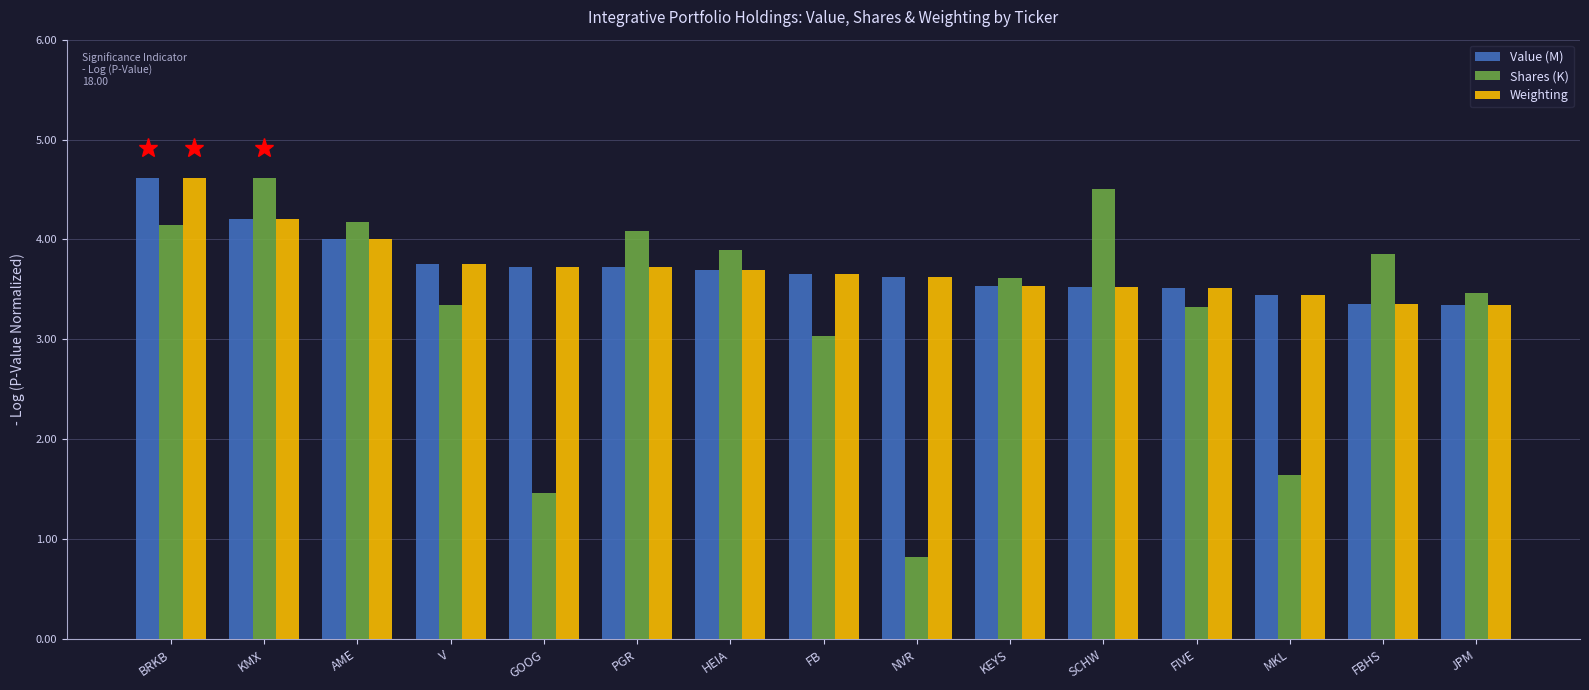

What is the difference between the Shares (K) values at JPM and HEIA?

0.4